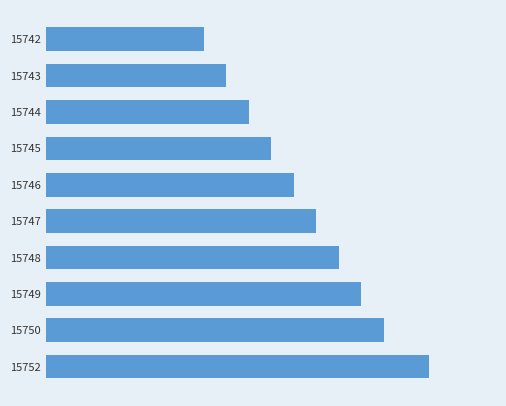

How many values exceed 15747?

4